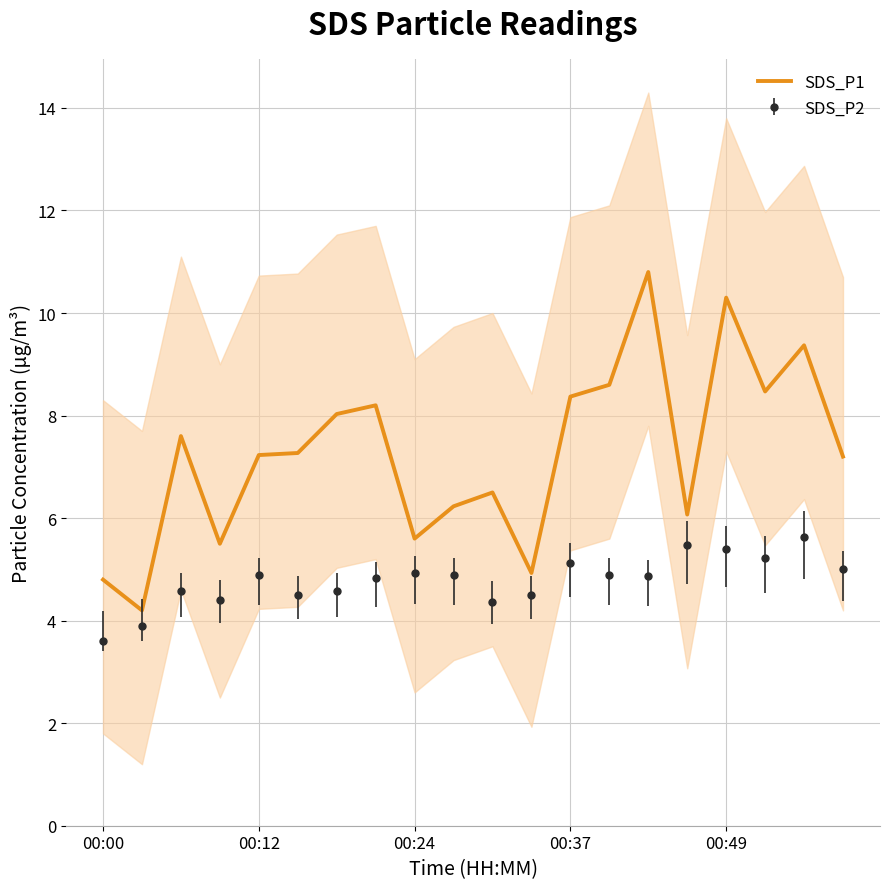

What is the minimum value shown in the chart?

4.2